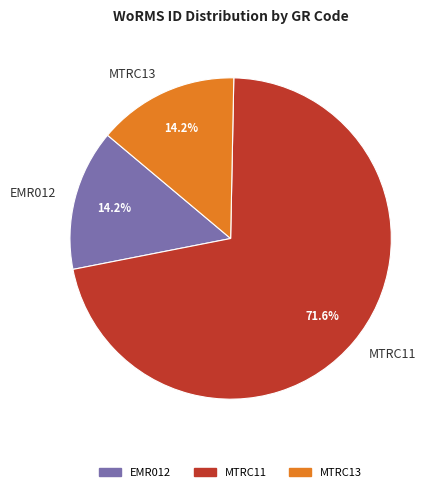

Count the number of slices in the pie.

3